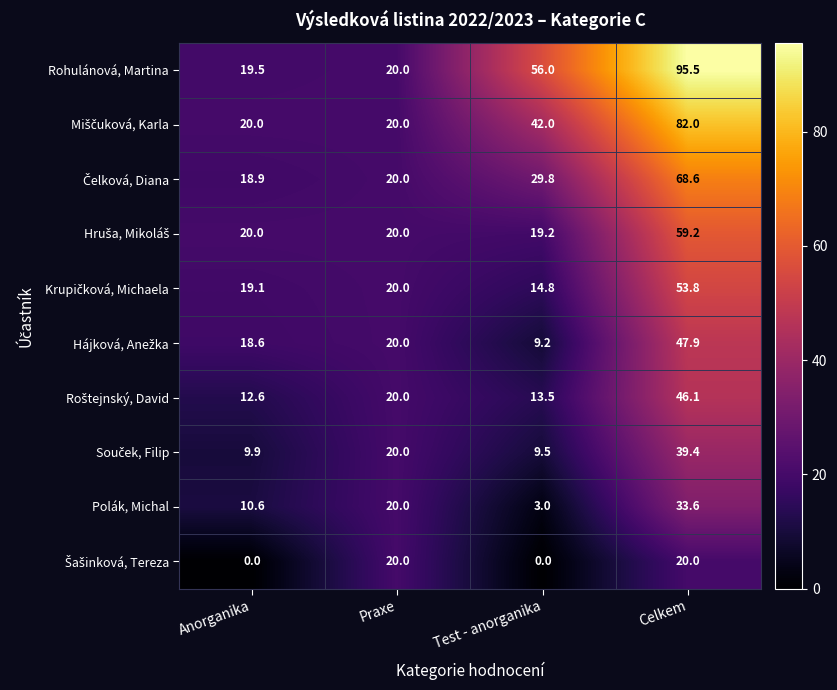

What is the approximate value of Rohulánová, Martina at Test - anorganika?

56.0